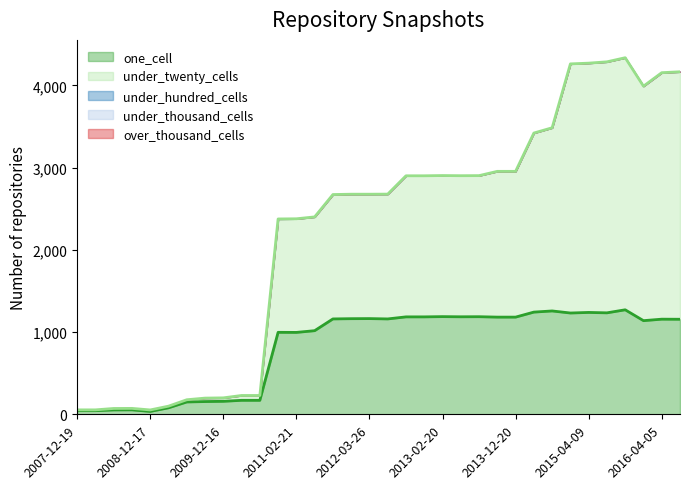

What is the difference between the highest and lowest values at 2013-09-10?

1773